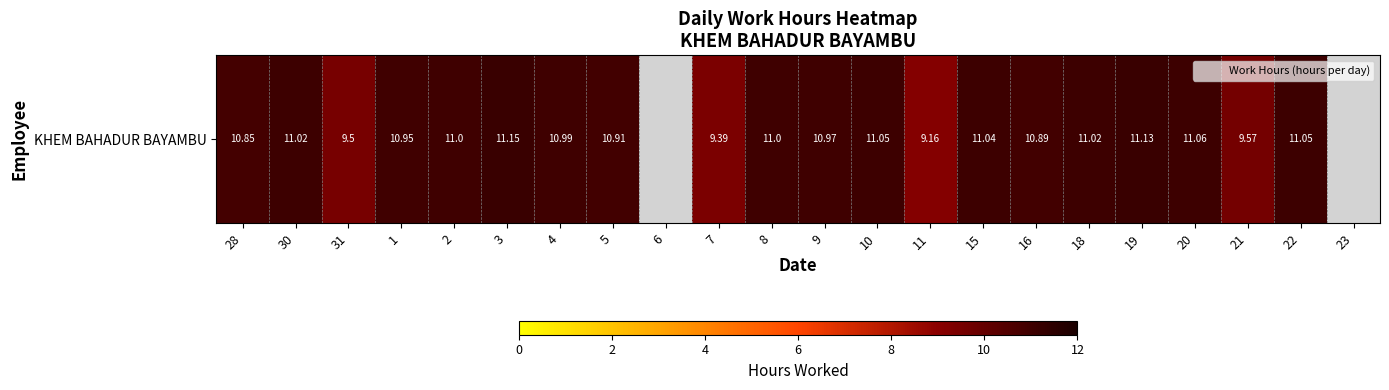

Read the value at 30.

11.0